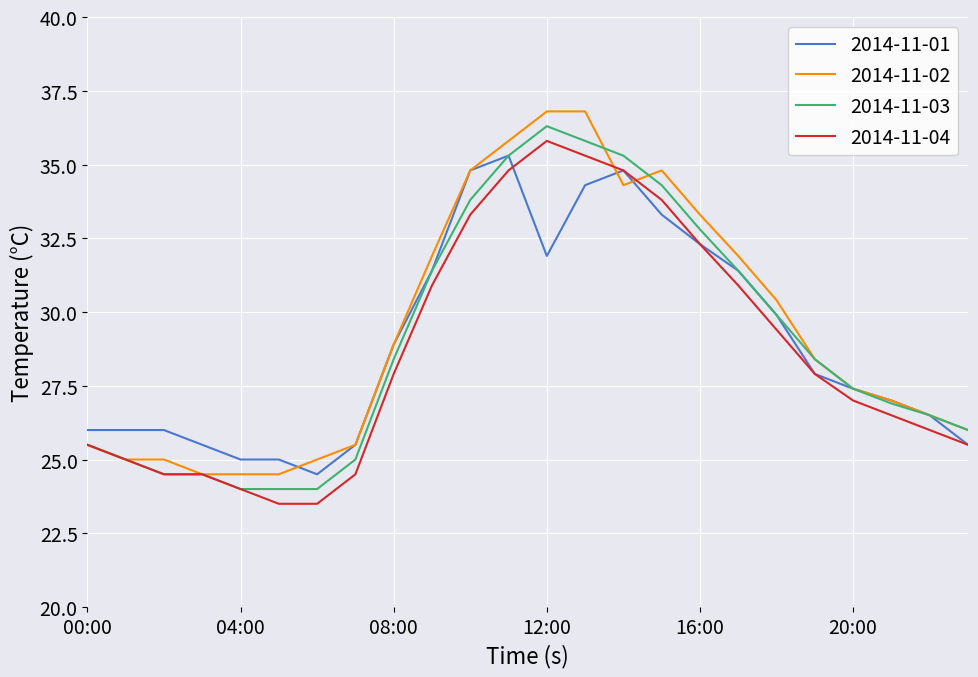

What is the highest value of the 2014-11-01 series?

35.3